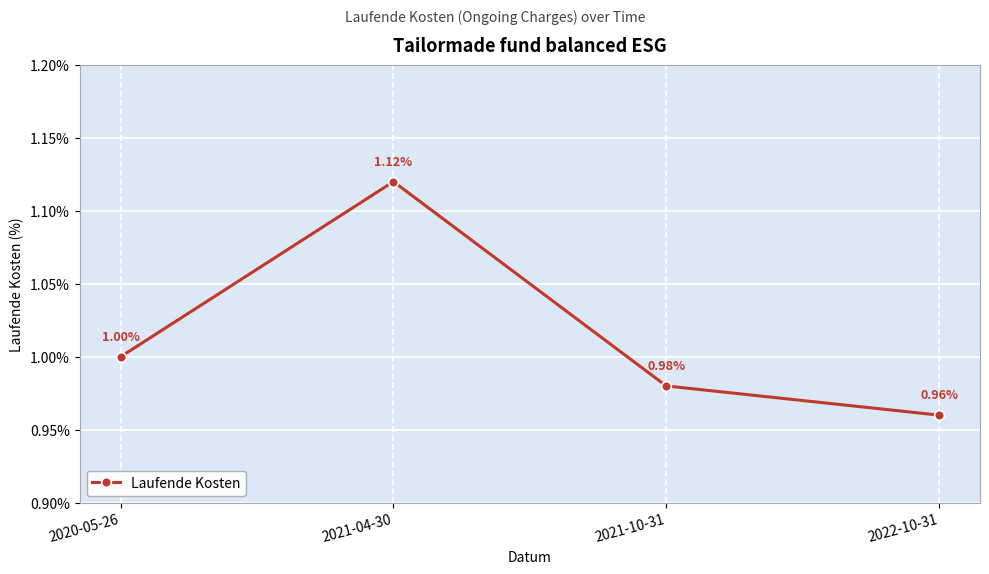

The value at 2021-10-31 is 1.0. True or false?

True